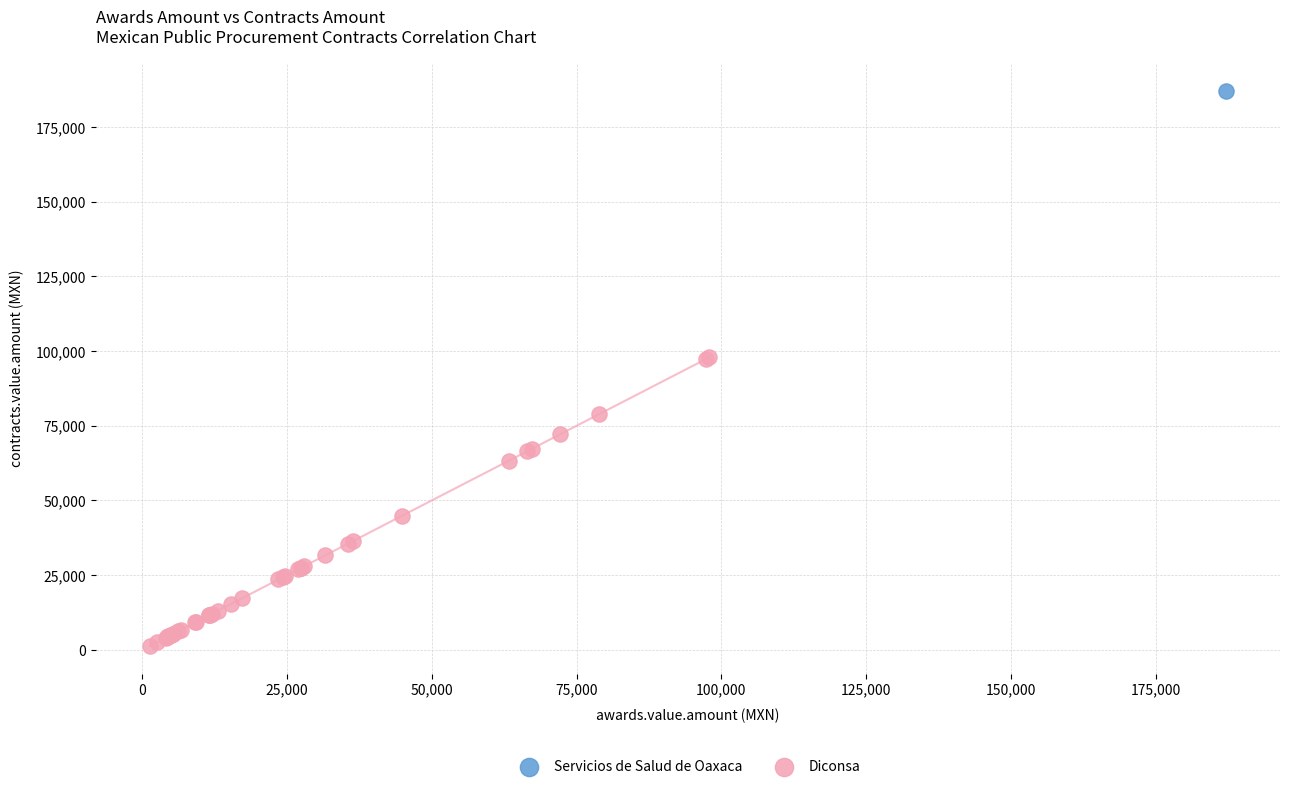

What are all the series names shown in the legend?

Servicios de Salud de Oaxaca, Diconsa